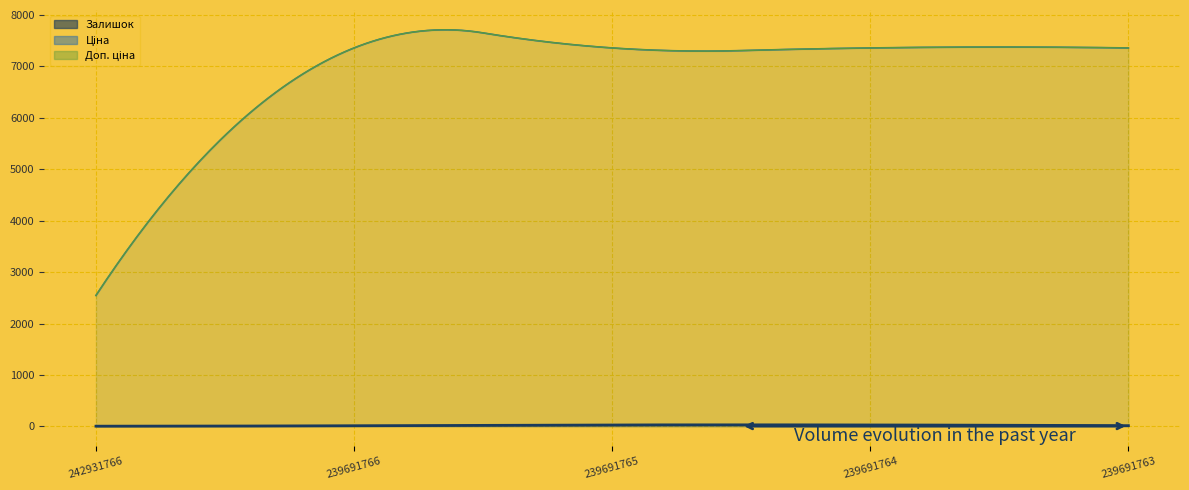

True or false: Доп. ціна and Ціна cross at least once.

False